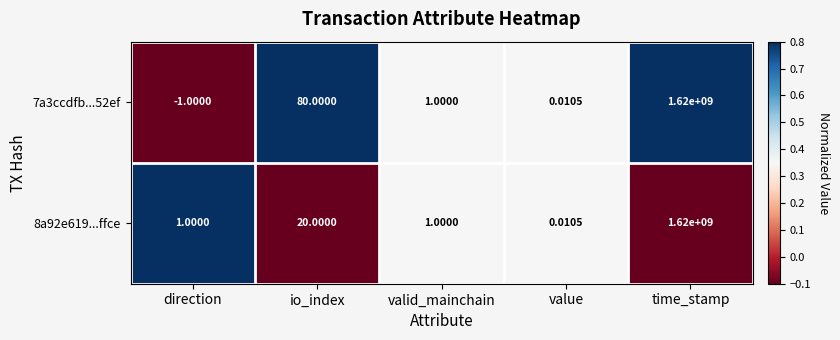

At which category is the sum across all series the highest?

time_stamp